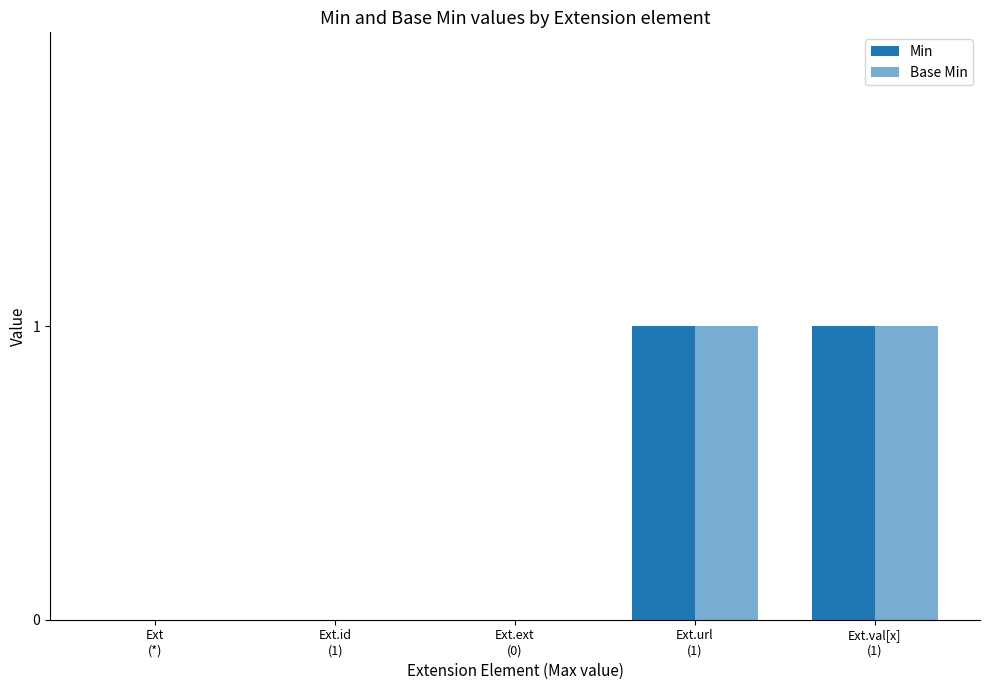

Count the Min values in the range 0 to 1.

5